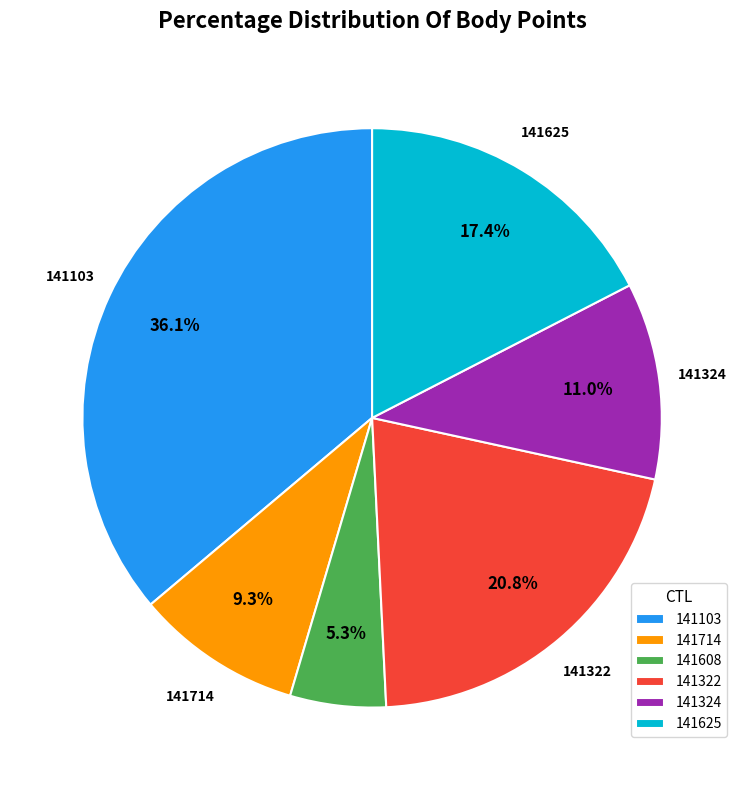

To the nearest percent, what is the difference between the 141103 and 141324 slice percentages?

25%